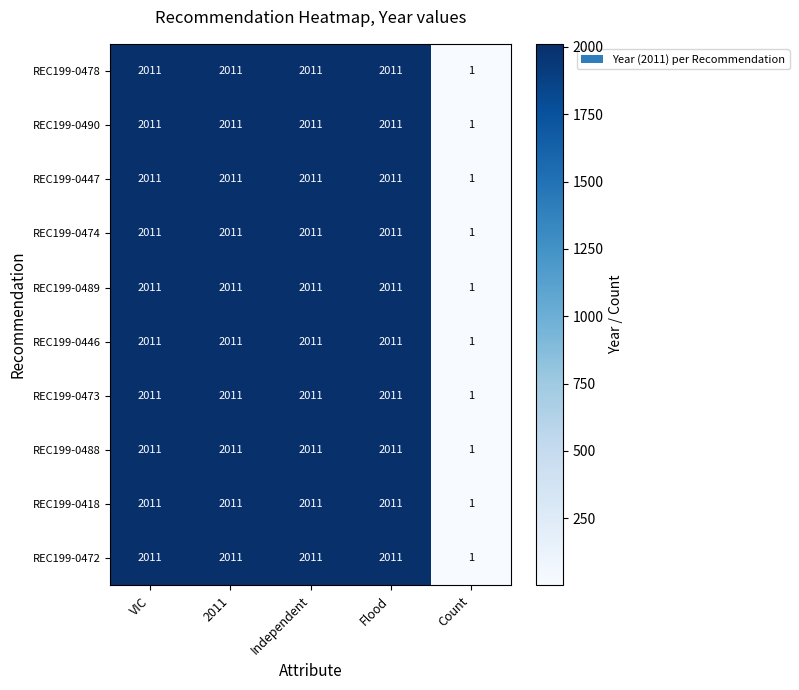

What value does the REC199-0473 series have at 2011, to the nearest 10?

2010